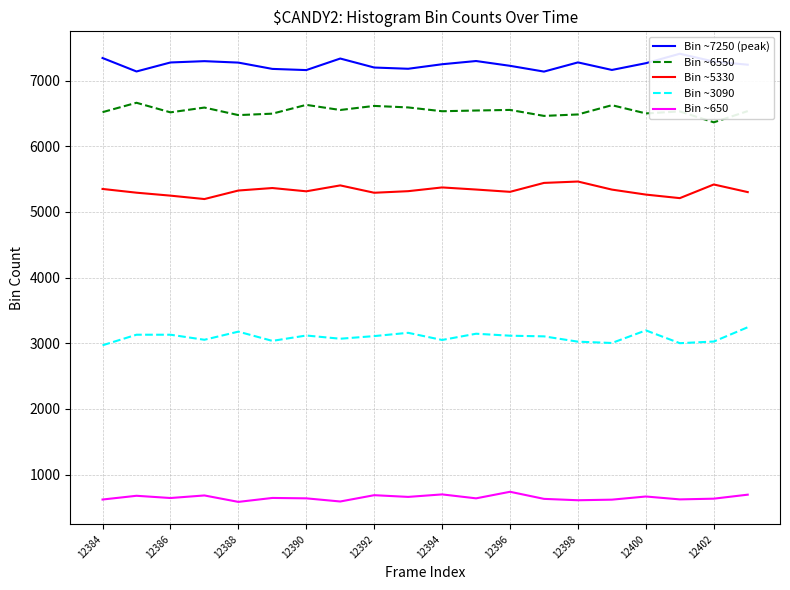

Where is the first local minimum for Bin ~6550?

12386